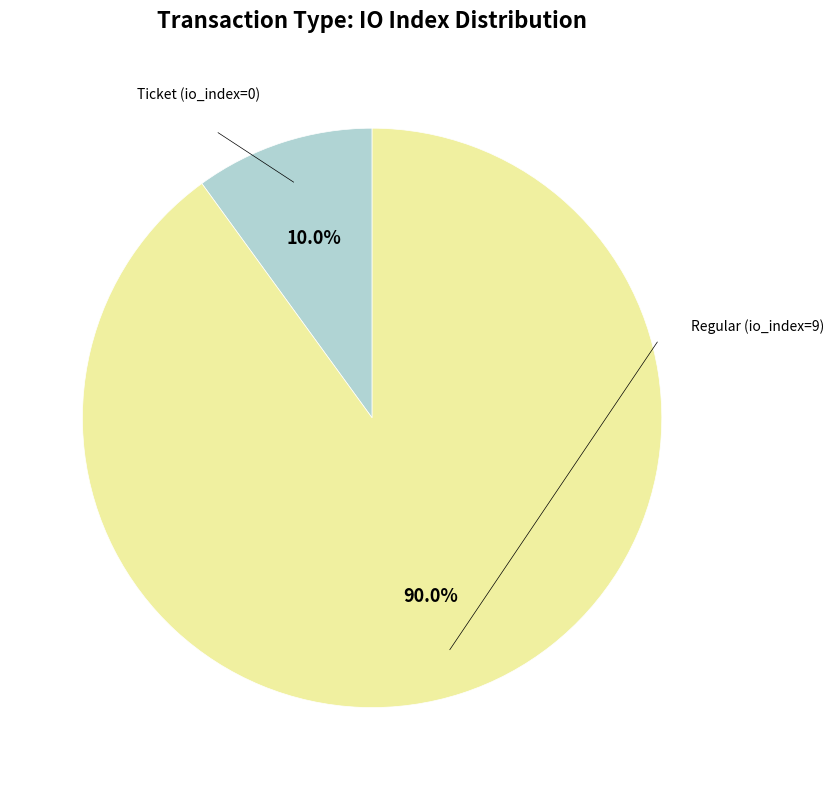

Is there any slice that represents more than half of the pie?

Yes